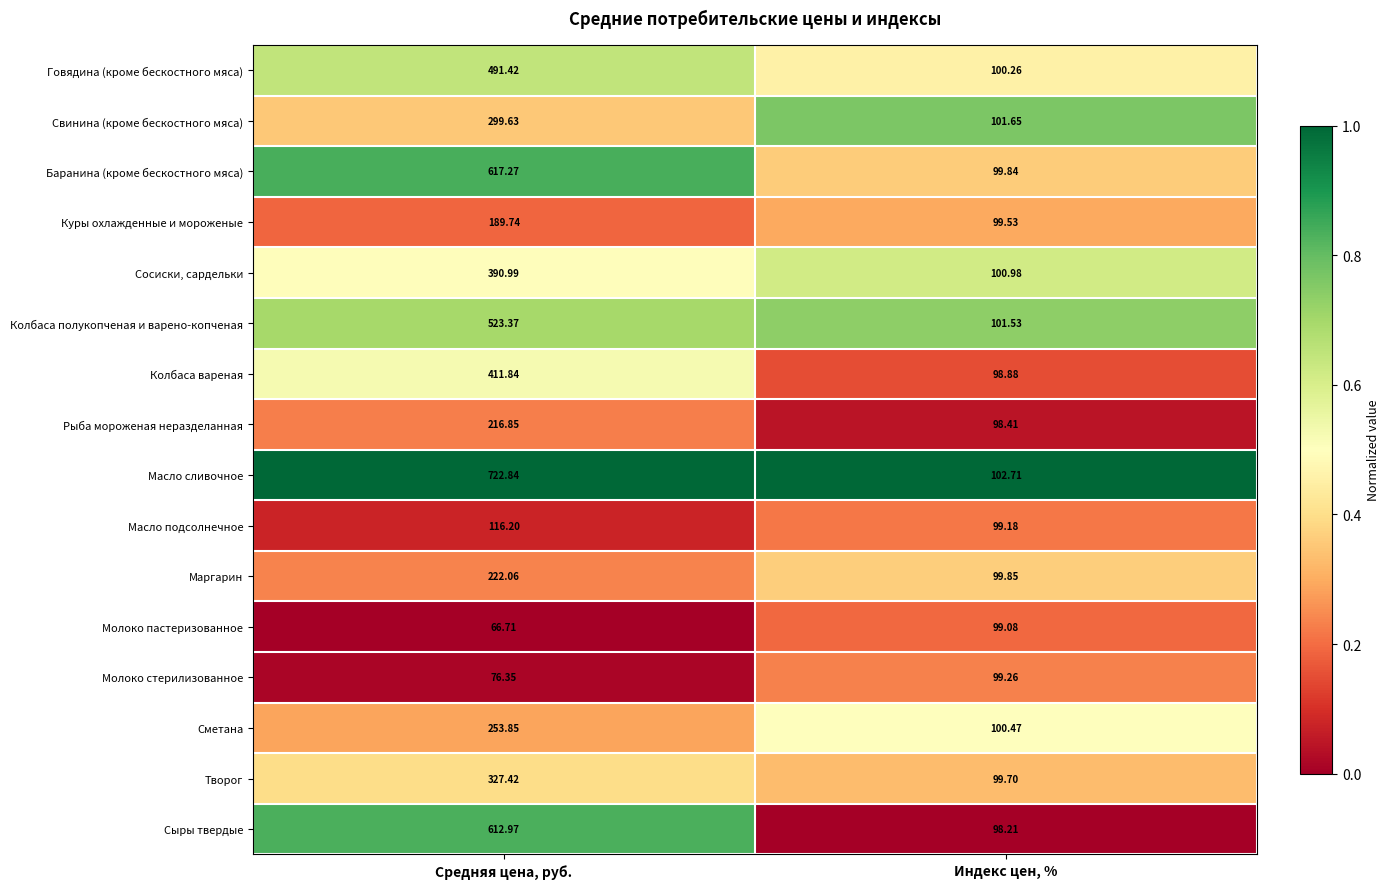

Which series changed the most between Средняя цена, руб. and Индекс цен, %?

Масло сливочное